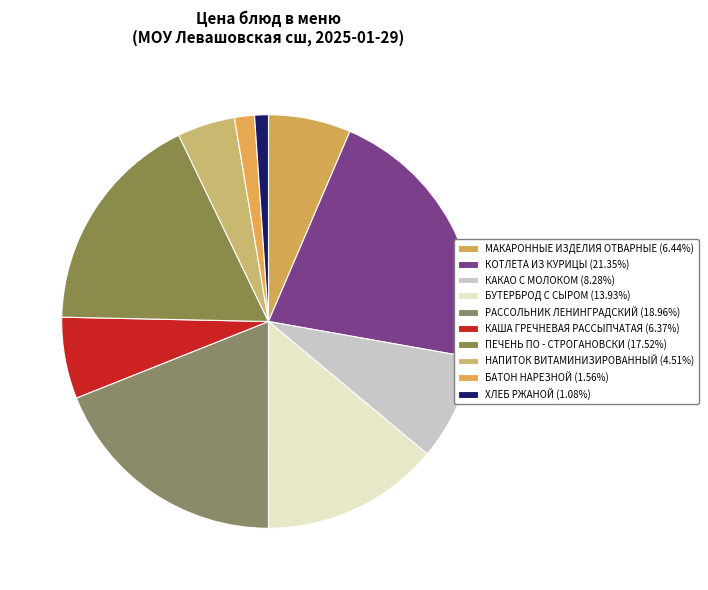

Rank the categories by value from highest to lowest.

КОТЛЕТА ИЗ КУРИЦЫ, РАССОЛЬНИК ЛЕНИНГРАДСКИЙ, ПЕЧЕНЬ ПО - СТРОГАНОВСКИ, БУТЕРБРОД С СЫРОМ, КАКАО С МОЛОКОМ, МАКАРОННЫЕ ИЗДЕЛИЯ ОТВАРНЫЕ, КАША ГРЕЧНЕВАЯ РАССЫПЧАТАЯ, НАПИТОК ВИТАМИНИЗИРОВАННЫЙ, БАТОН НАРЕЗНОЙ, ХЛЕБ РЖАНОЙ